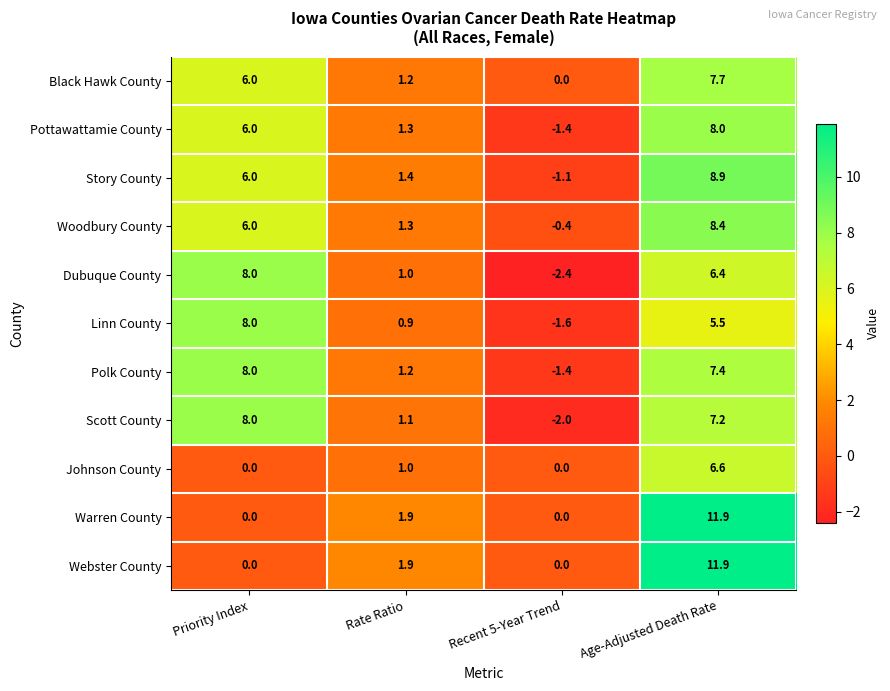

Is it true that Webster County equals 2.8 at Age-Adjusted Death Rate?

False